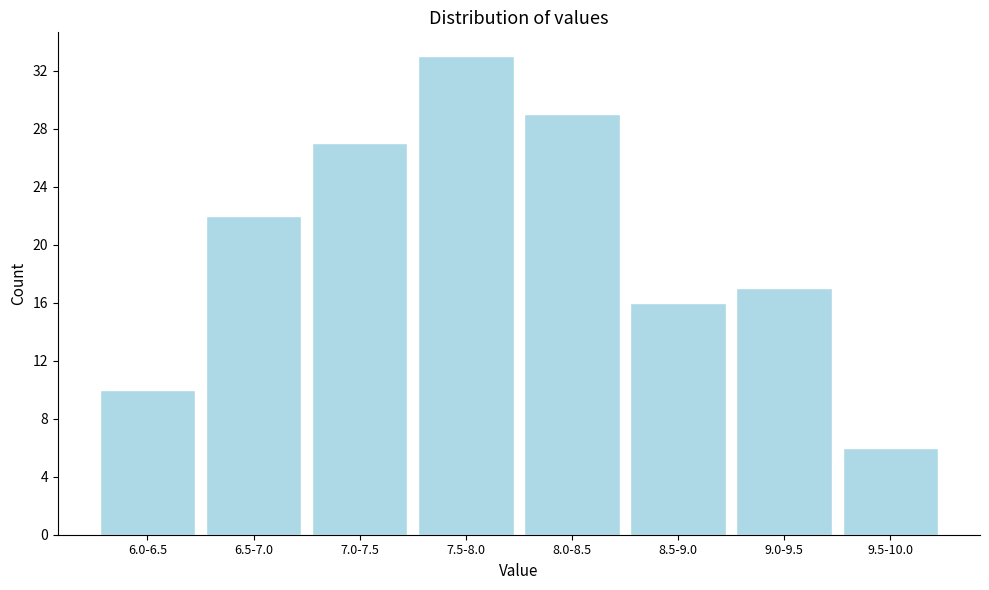

Reading left to right, what are all the values shown in this chart?

10	22	27	33	29	16	17	6